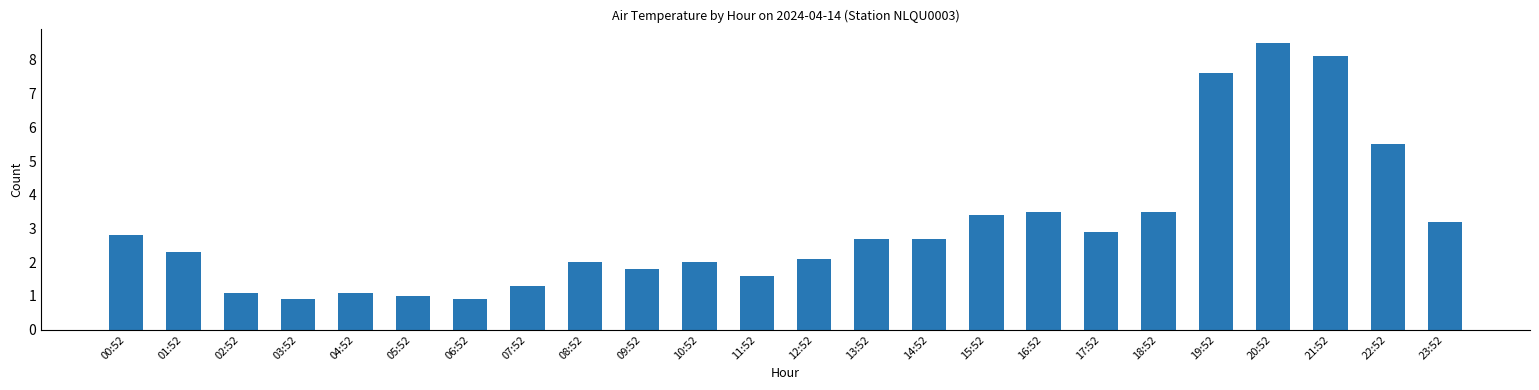

At which category does the chart reach its peak across all series?

20:52